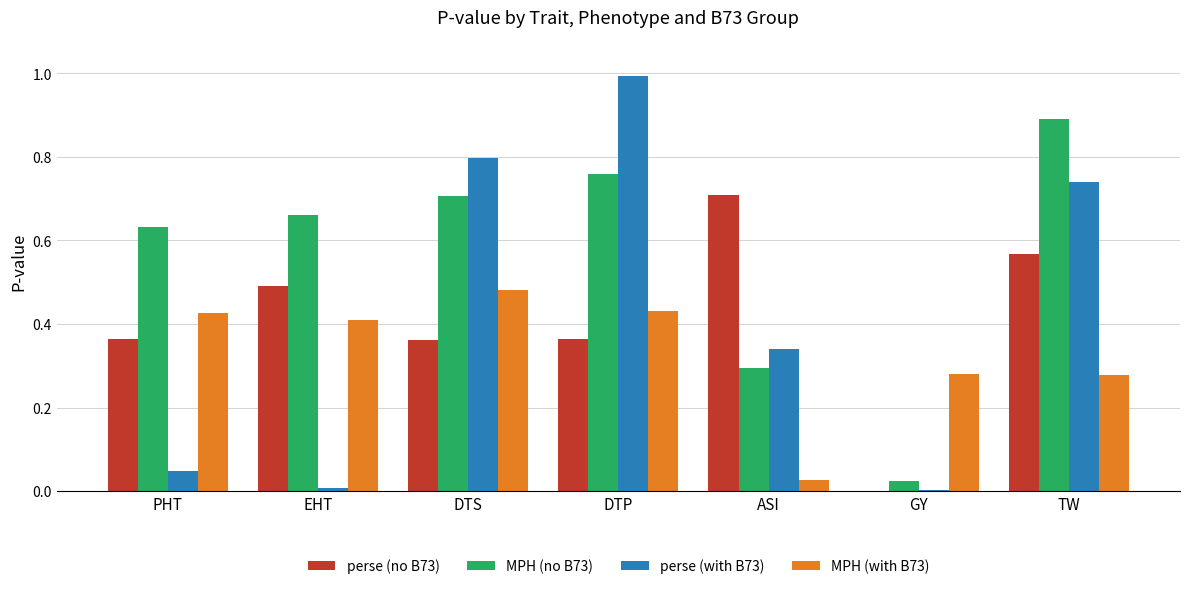

What is the sum of all perse (no B73) values?

2.9